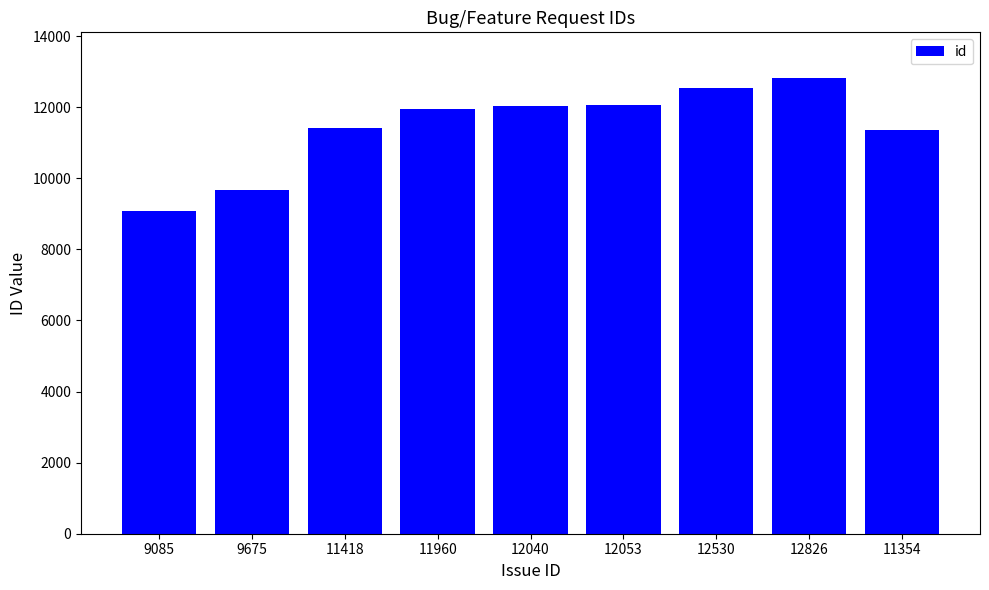

The value at 12053 is 12053. True or false?

True